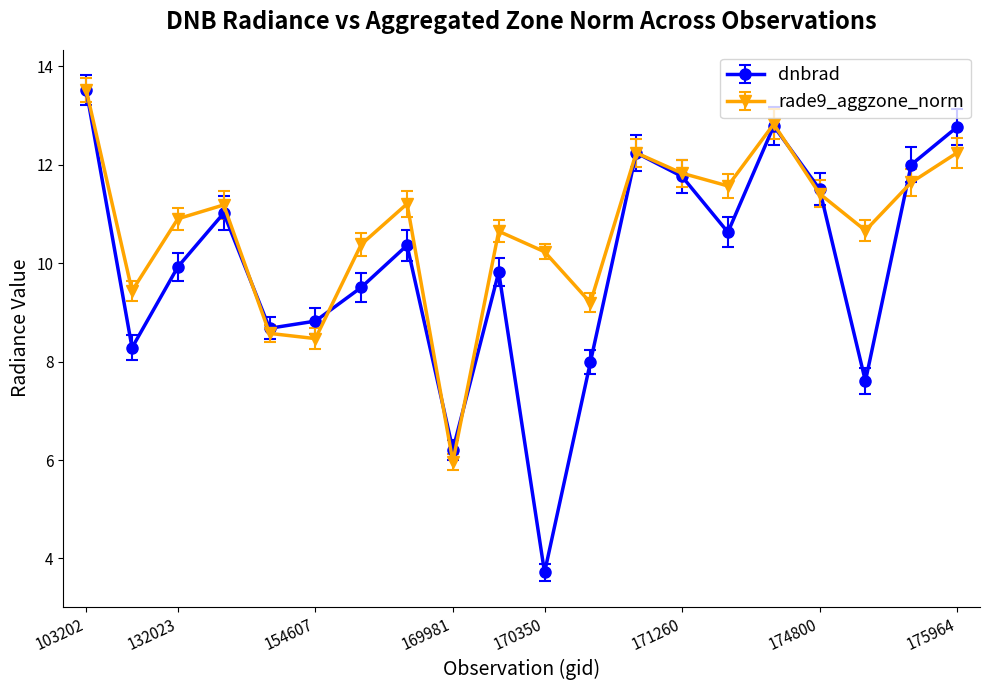

What is the smallest value displayed?

3.7